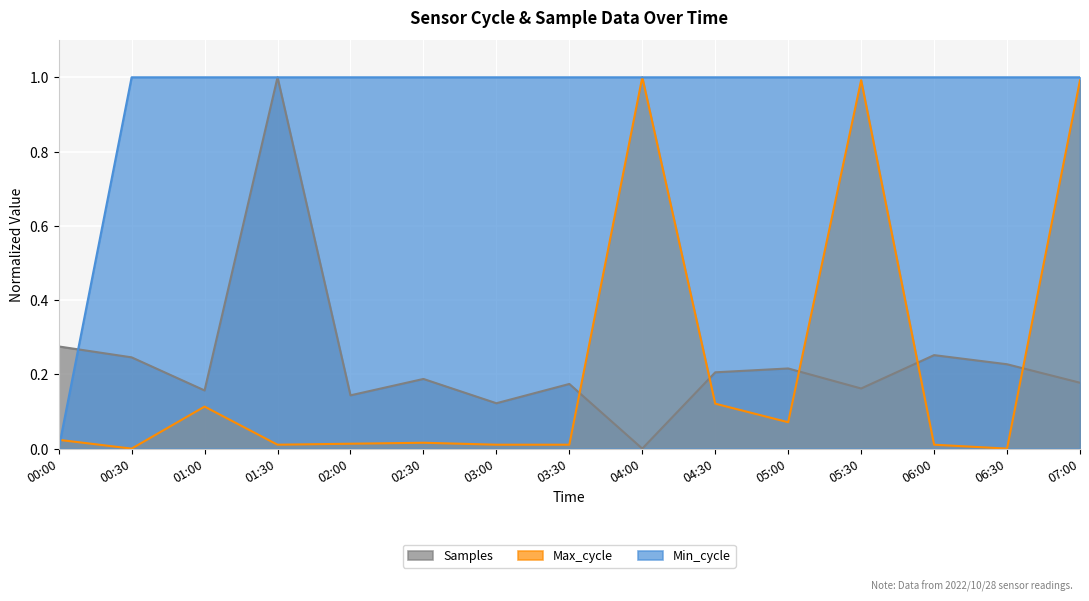

How many Samples values are between 0 and 1?

15